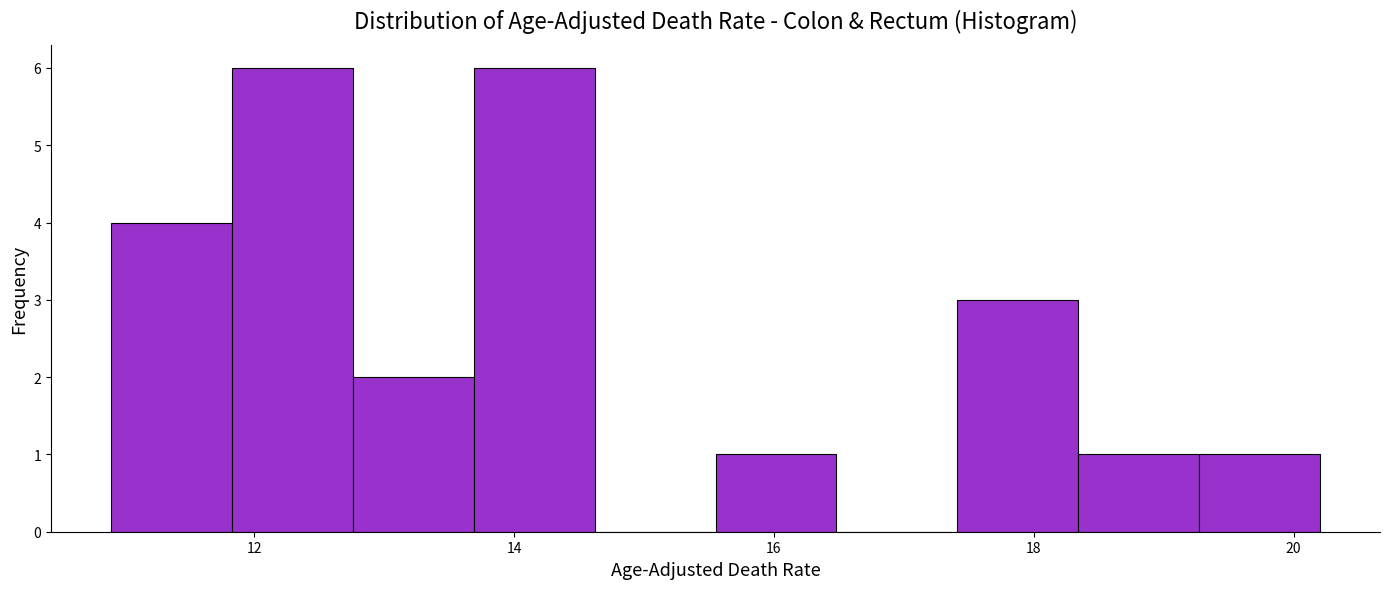

Reading left to right, transcribe this chart: for each bar, give the range it covers on the x-axis and its height. Neither the bar edges nor the heights are printed on the chart, so give them approximately, as read against the axes.

11.0 to 11.8: 4
11.8 to 12.8: 6
12.8 to 13.6: 2
13.6 to 14.6: 6
14.6 to 15.6: 0
15.6 to 16.4: 1
16.4 to 17.4: 0
17.4 to 18.4: 3
18.4 to 19.2: 1
19.2 to 20.2: 1